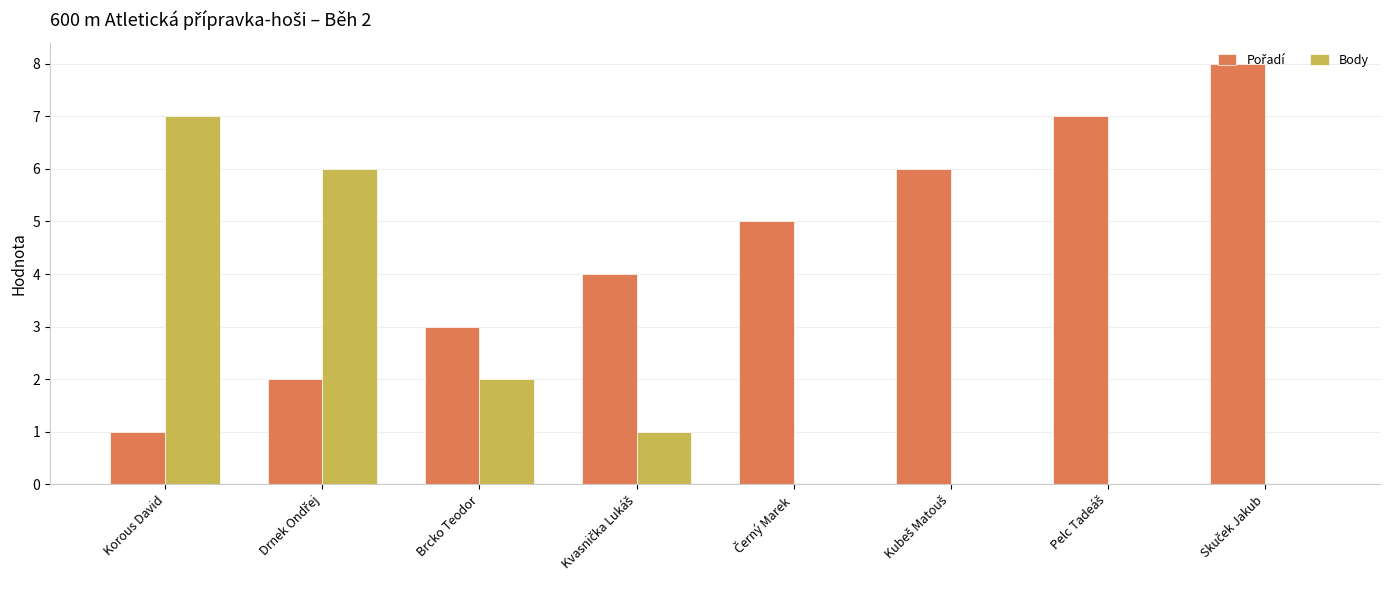

How many groups of bars are there?

8